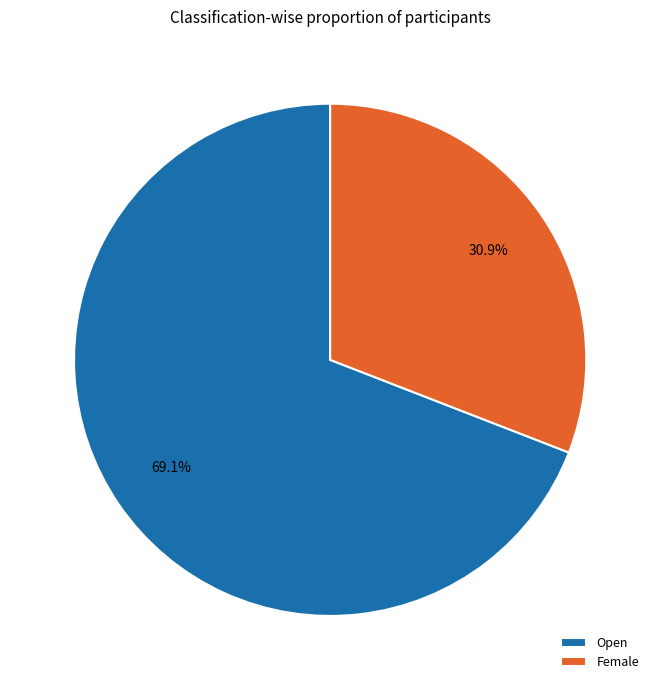

What is the ratio of the value at Female to the value at Open?

0.4